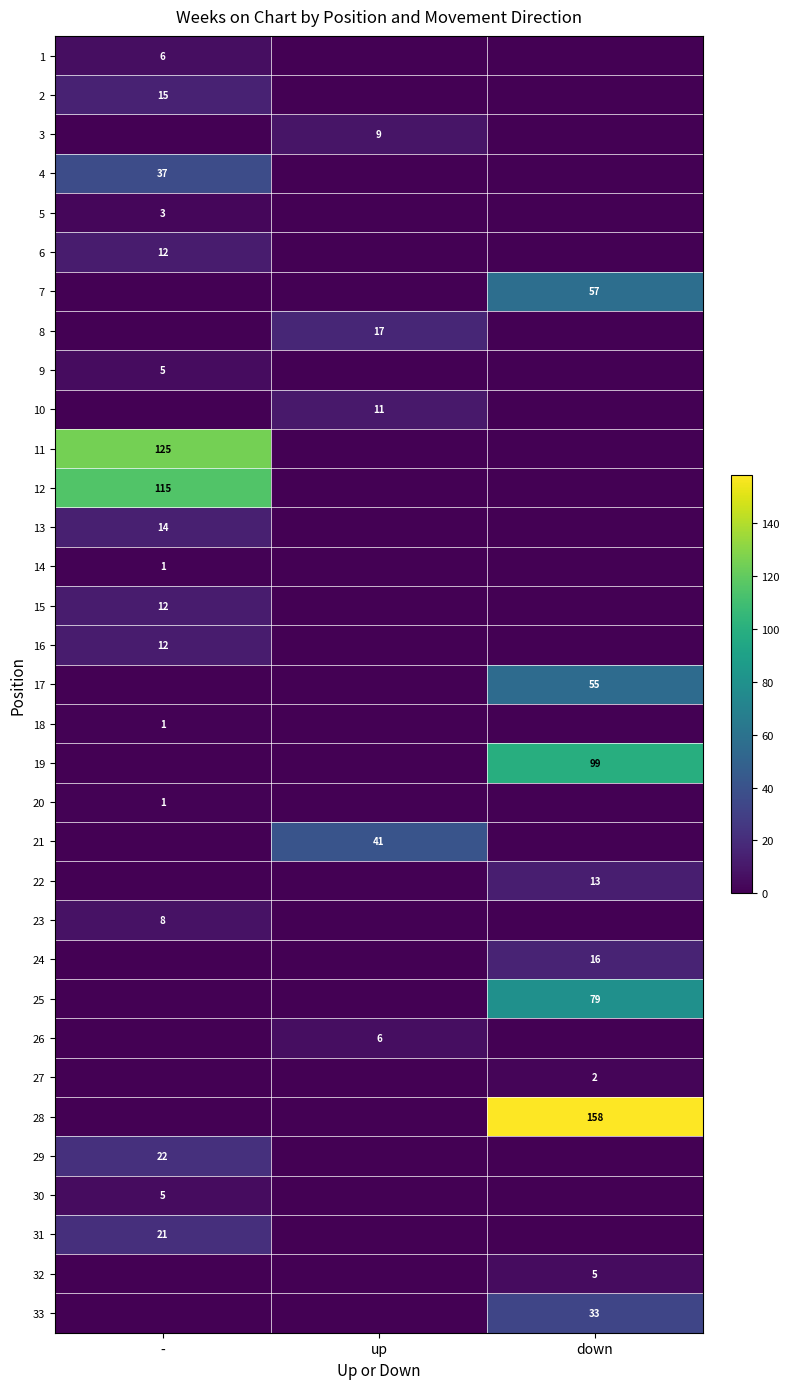

Is the value of 15 at - greater than the value of 14 at -?

Yes